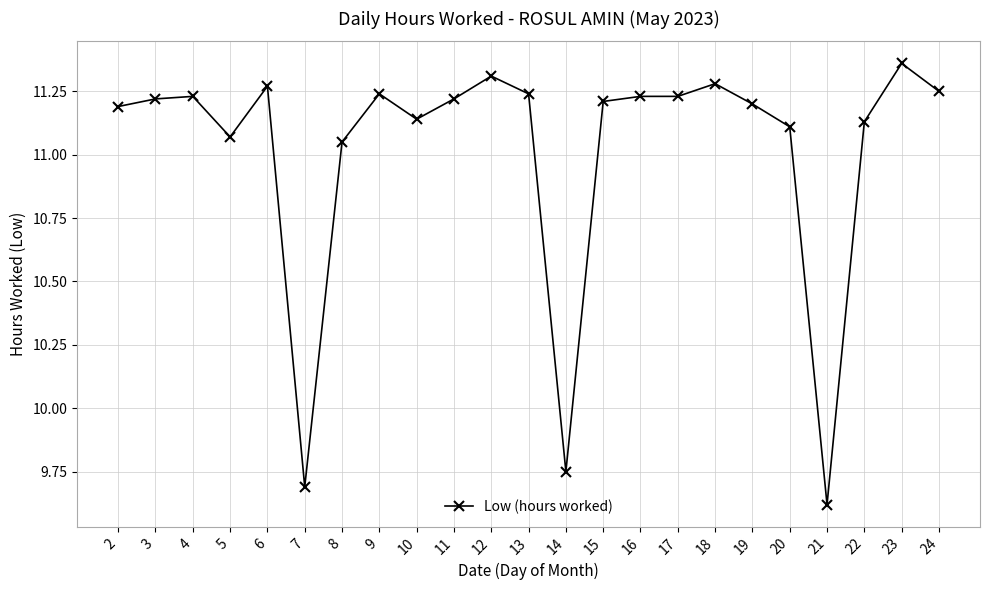

Approximately how many times larger is the value at 19 compared to 5?

1.0